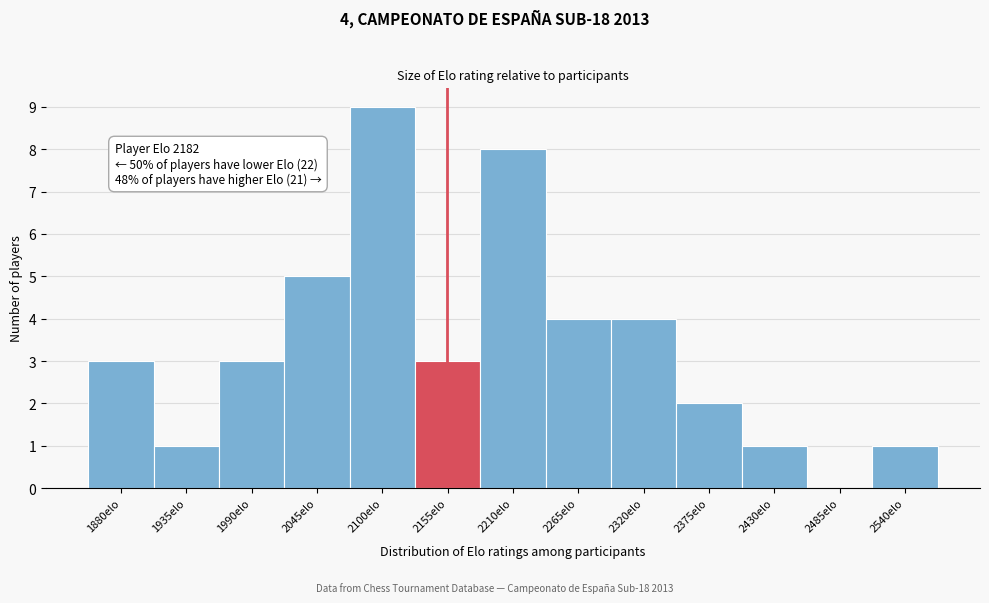

Reading right to left, extract all data points from this chart.

2540elo=1	2485elo=0	2430elo=1	2375elo=2	2320elo=4	2265elo=4	2210elo=8	2155elo=3	2100elo=9	2045elo=5	1990elo=3	1935elo=1	1880elo=3